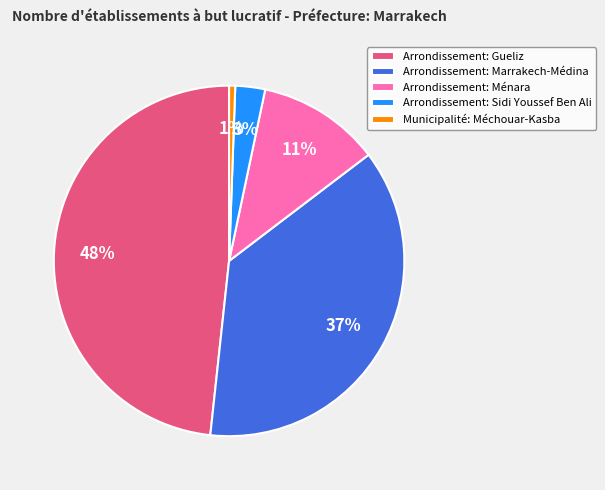

Is there any slice that represents more than half of the pie?

No